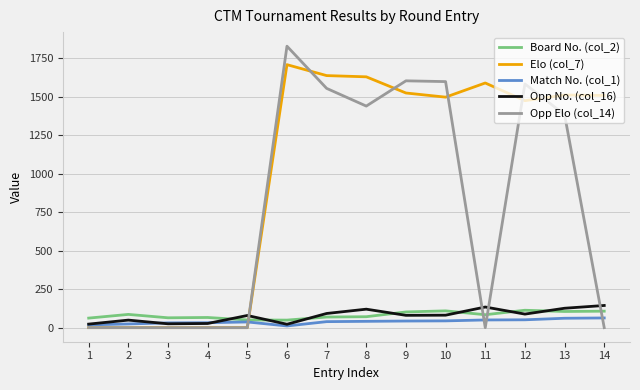

Which series has the widest spread of values?

Opp Elo (col_14)